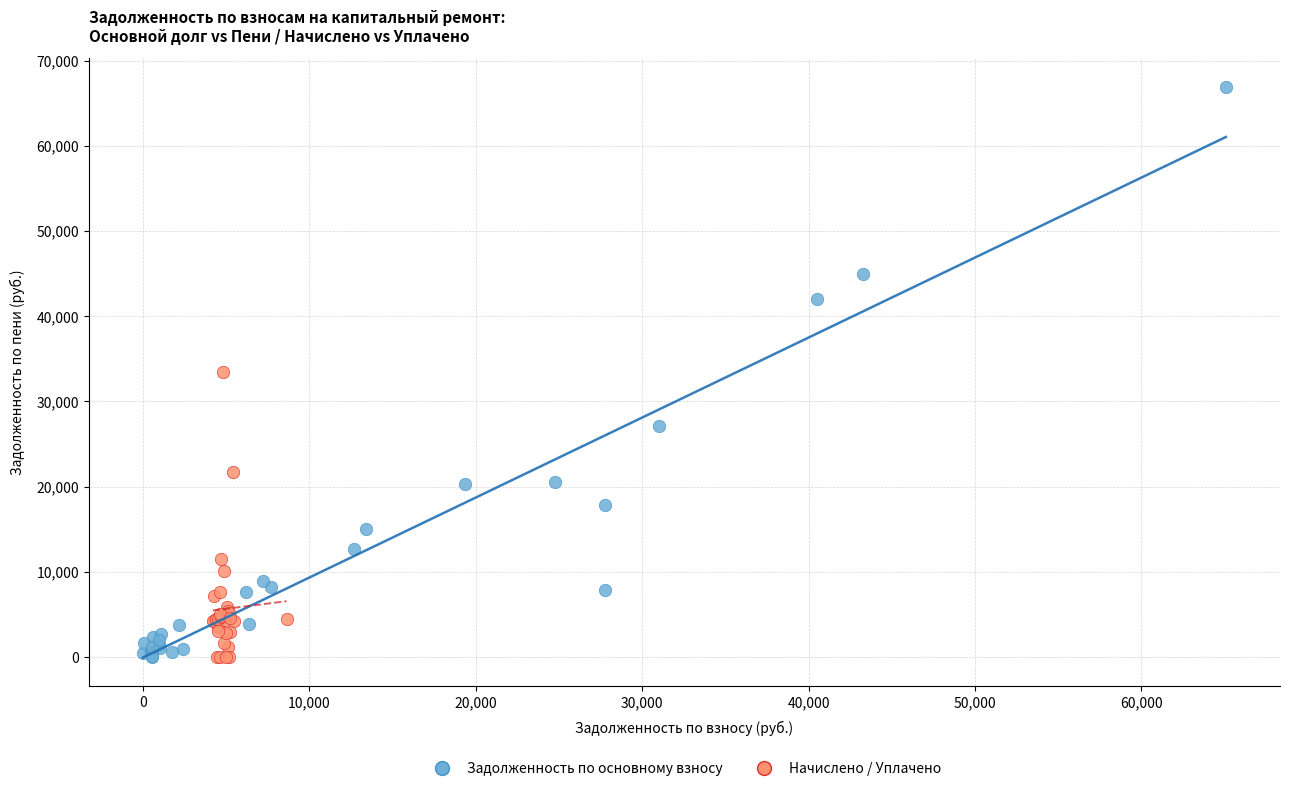

Which series contains the highest Y value?

Задолженность по основному взносу